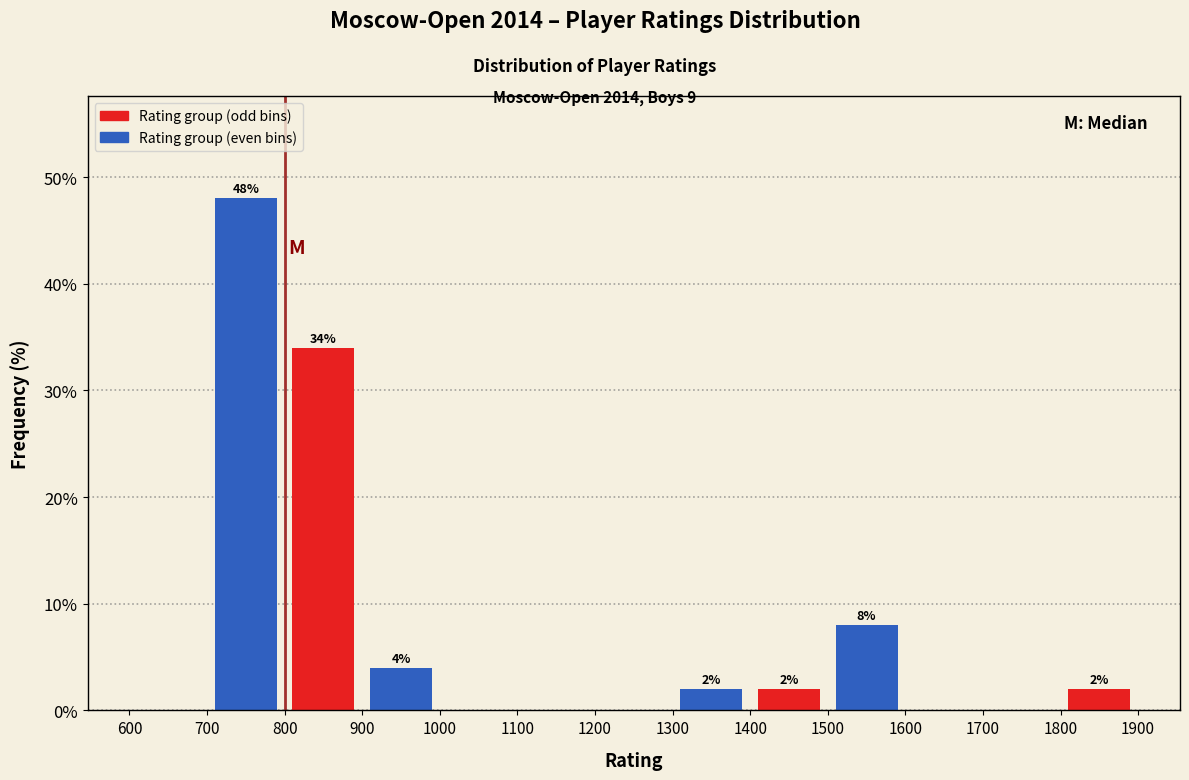

Over which range of the x-axis is the bar tallest?

700 to 800